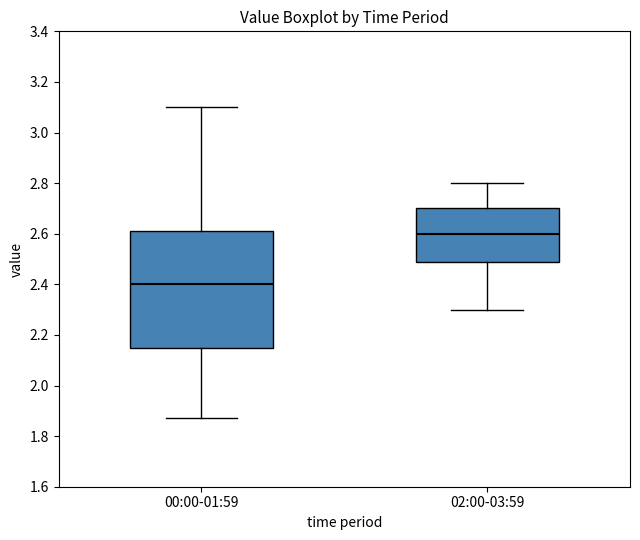

Reading left to right, transcribe this box plot: for each box, give where its median line is, the range the box spans, and where its two whiskers end, as read against the y-axis. The values are not printed on the chart, so give them approximately, as read against the axis.

00:00-01:59: median 2.40, box 2.16 to 2.62, whiskers 1.88 to 3.10
02:00-03:59: median 2.60, box 2.48 to 2.70, whiskers 2.30 to 2.80